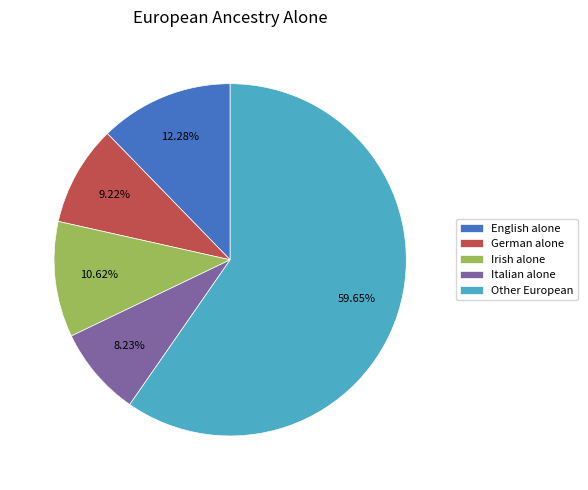

Which category has the smallest portion of the pie?

Italian alone